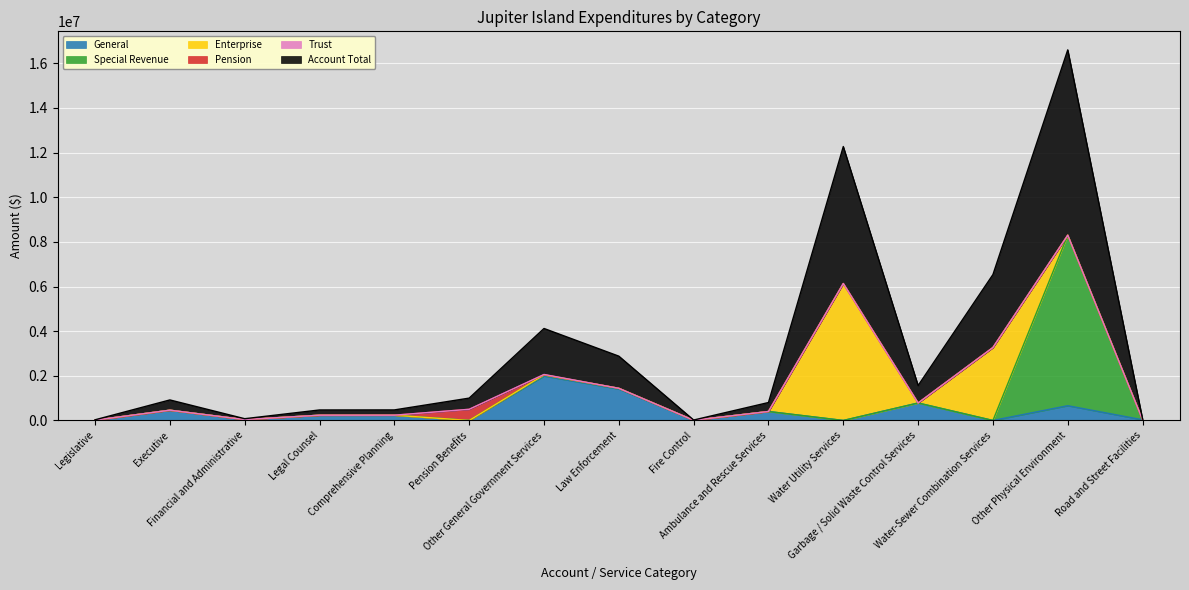

Rank the series by their maximum value, from highest to lowest.

Account Total, Special Revenue, Enterprise, General, Pension, Trust